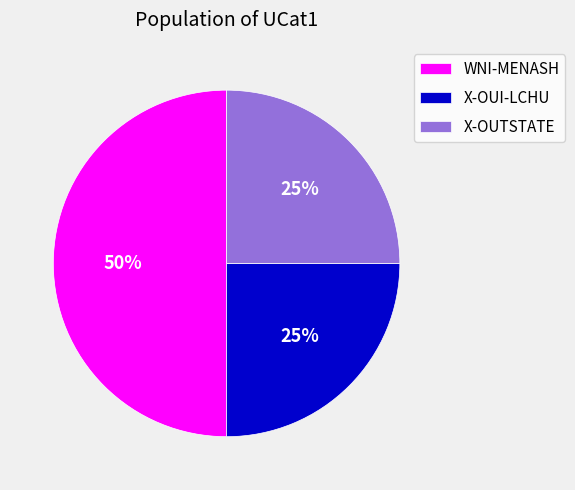

What percentage is the WNI-MENASH slice, to the nearest percent?

50%